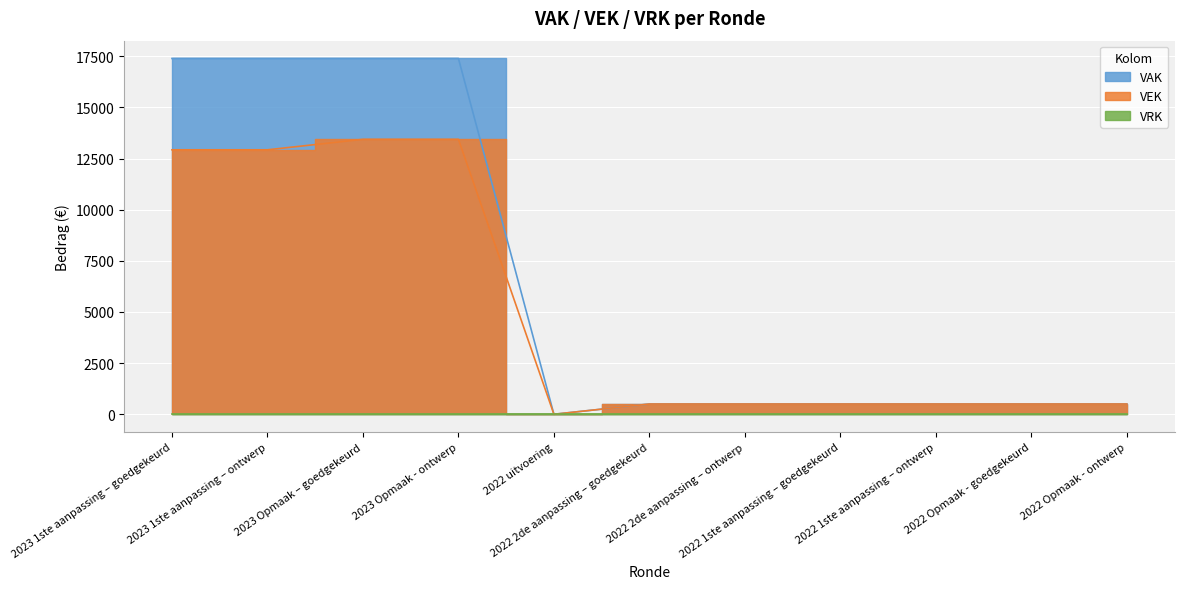

The value at 2022 uitvoering is -9138. True or false?

False